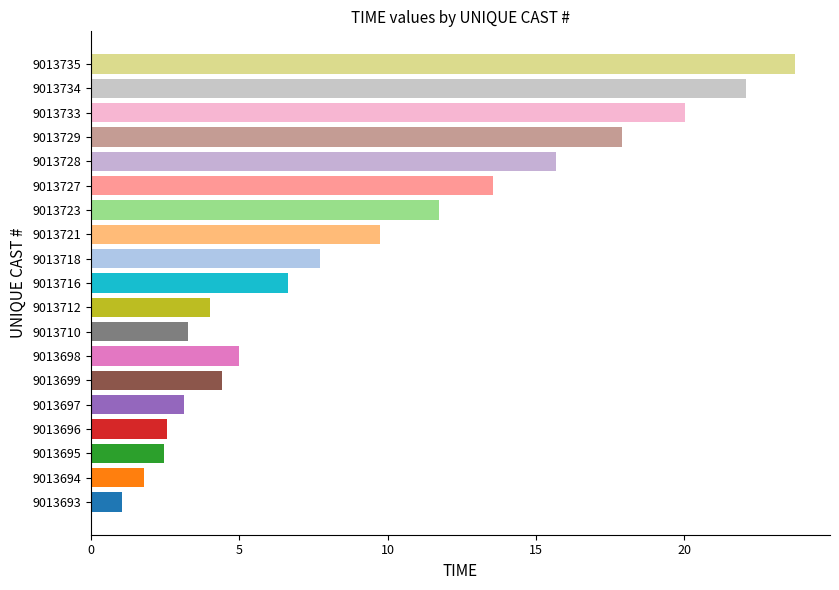

At which label is the value closest to 12?

9013723